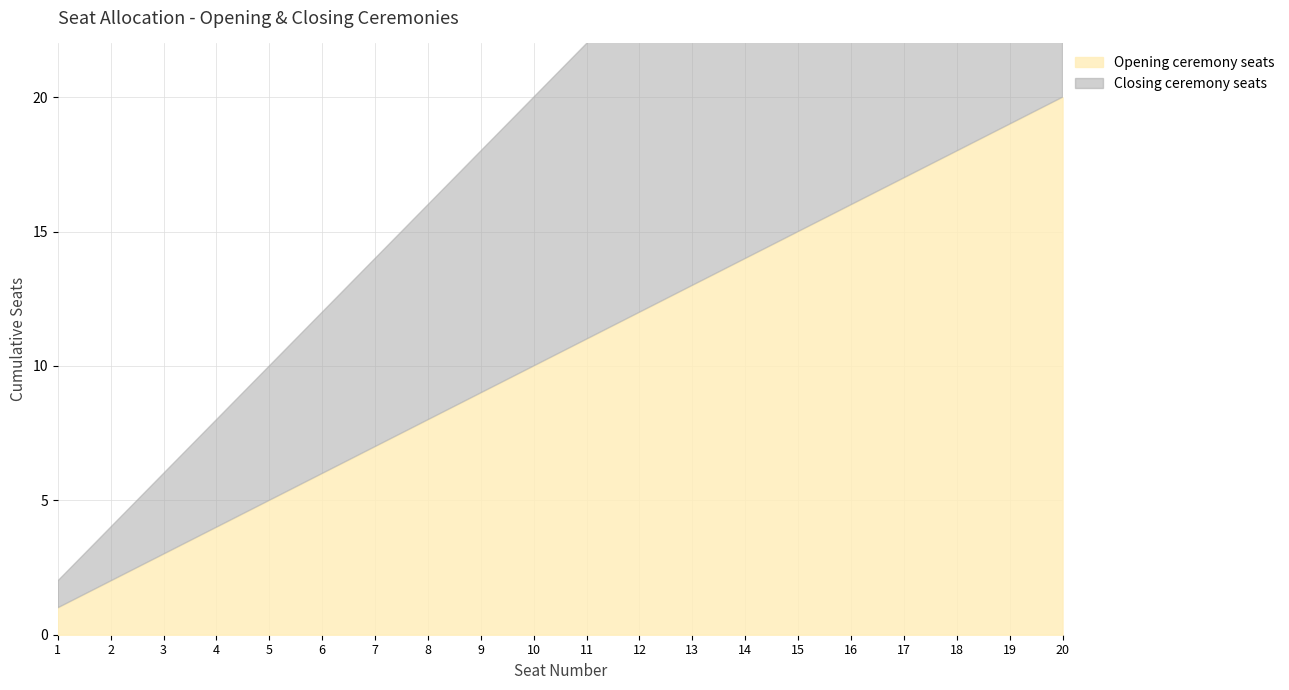

What is the total value across all series at 11?

22